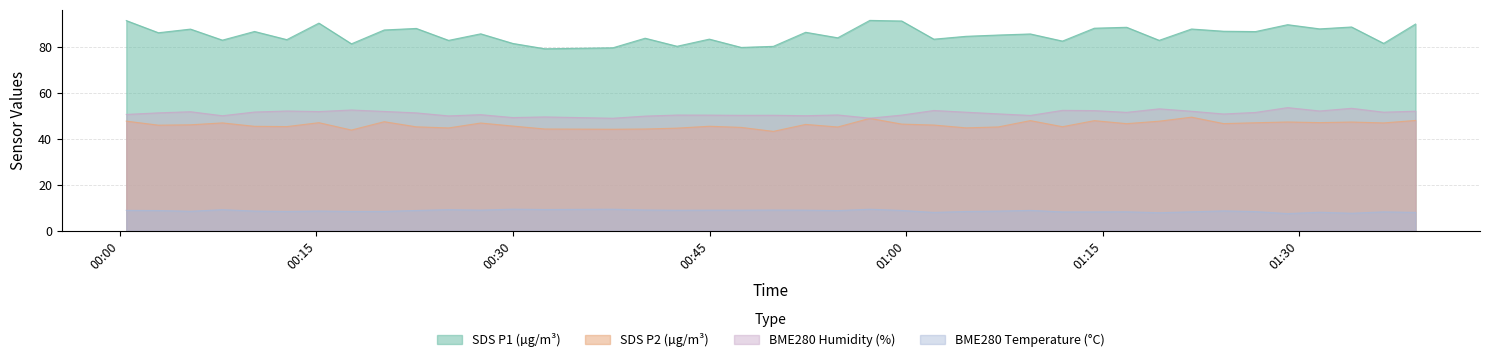

How many data points does each series have?

40